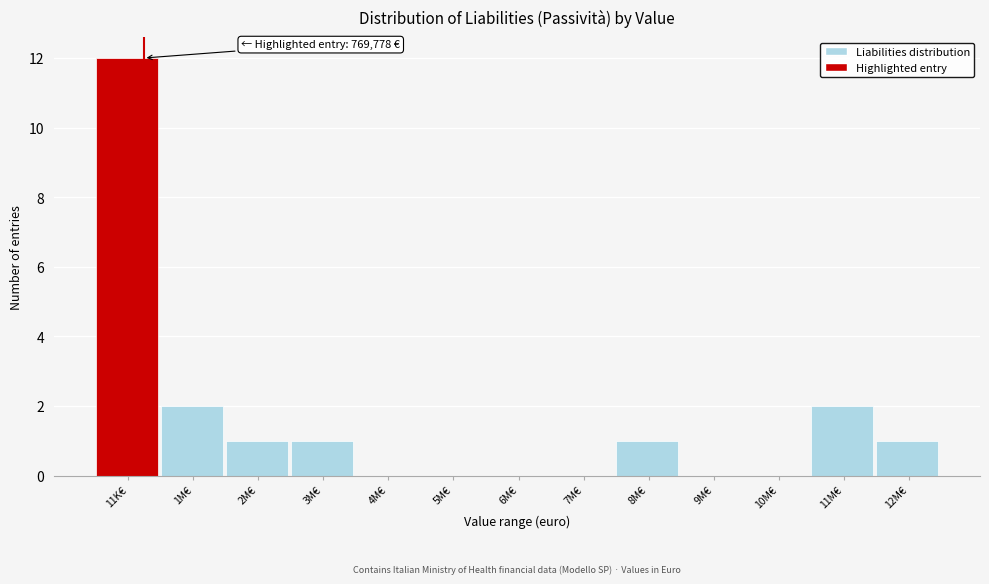

Reading left to right, what are all the values shown in this chart?

11K€=12	1M€=2	2M€=1	3M€=1	4M€=0	5M€=0	6M€=0	7M€=0	8M€=1	9M€=0	10M€=0	11M€=2	12M€=1